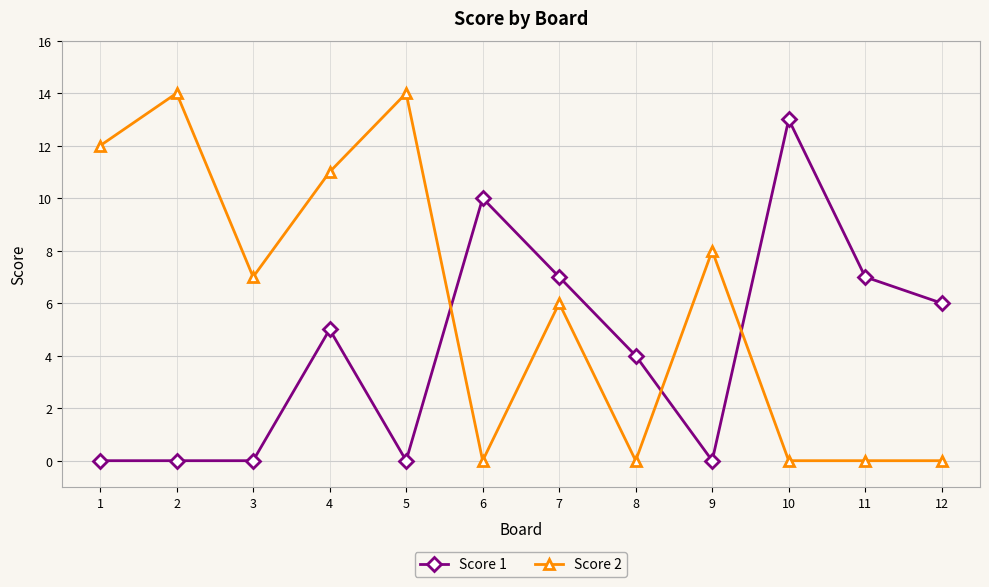

Which series changed the most between 6 and 8?

Score 1